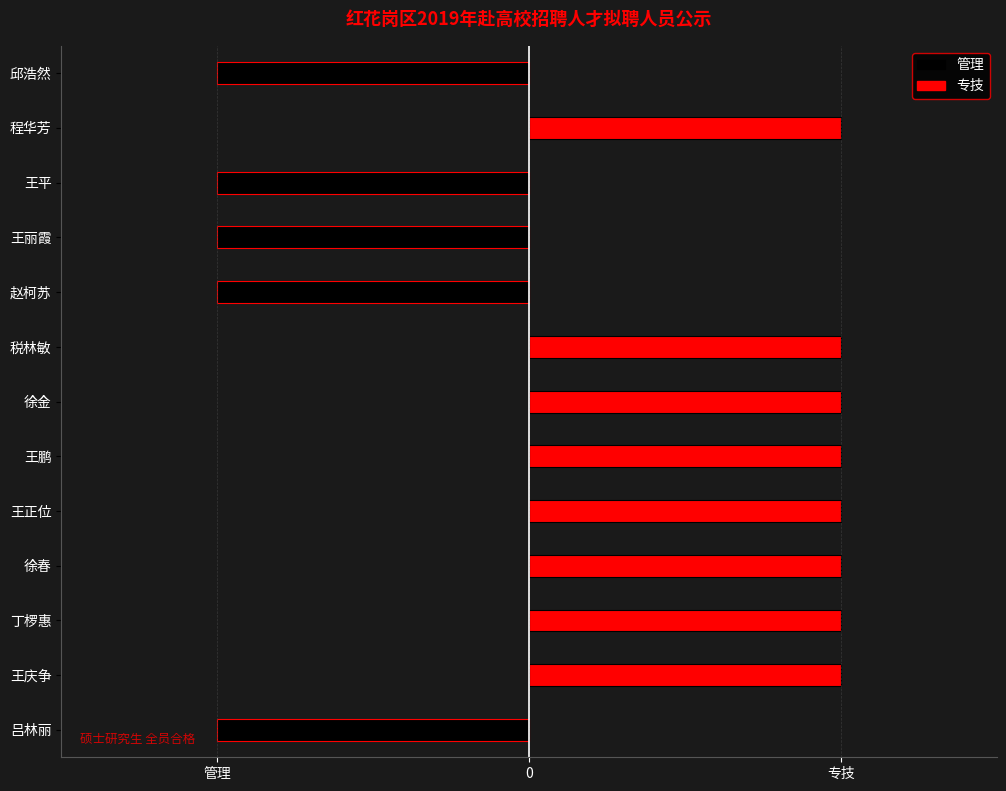

Reading left to right, transcribe all the data shown in this chart.

管理: -1	0	0	0	0	0	0	0	-1	-1	-1	0	-1
专技: 0	1	1	1	1	1	1	1	0	0	0	1	0